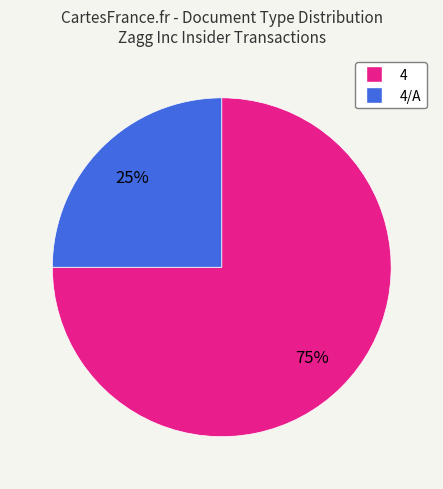

Which has a higher value, 4/A or 4?

4